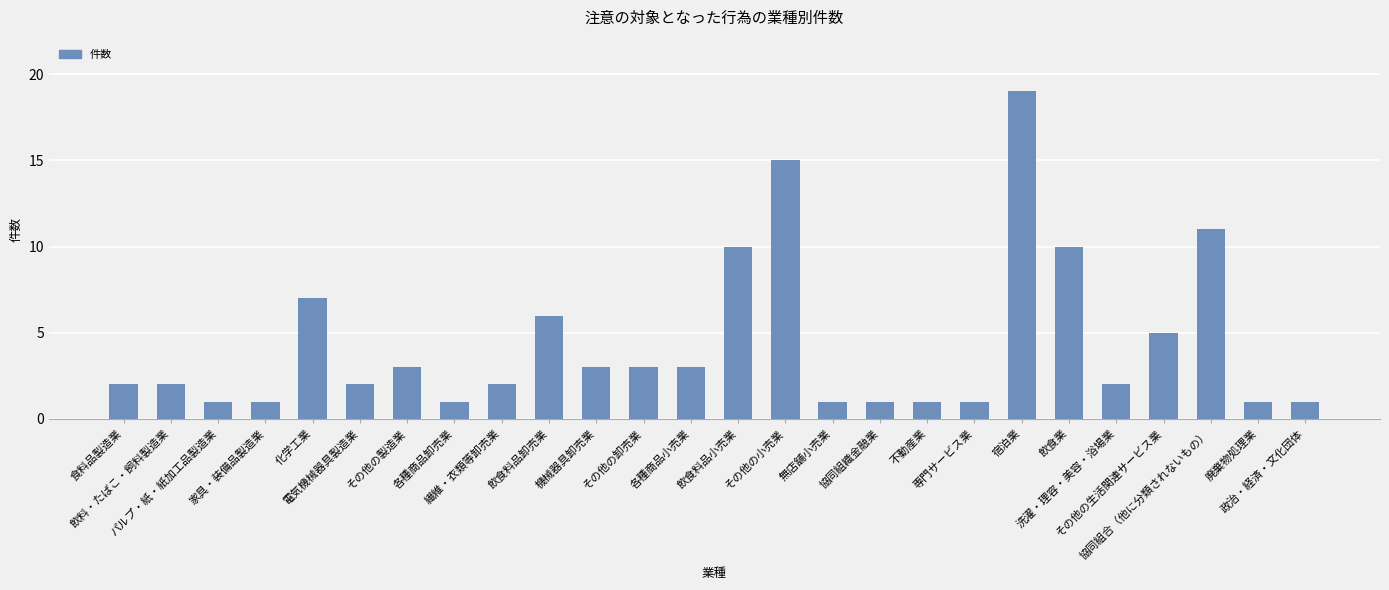

What is the label of the 26th bar from the right?

食料品製造業